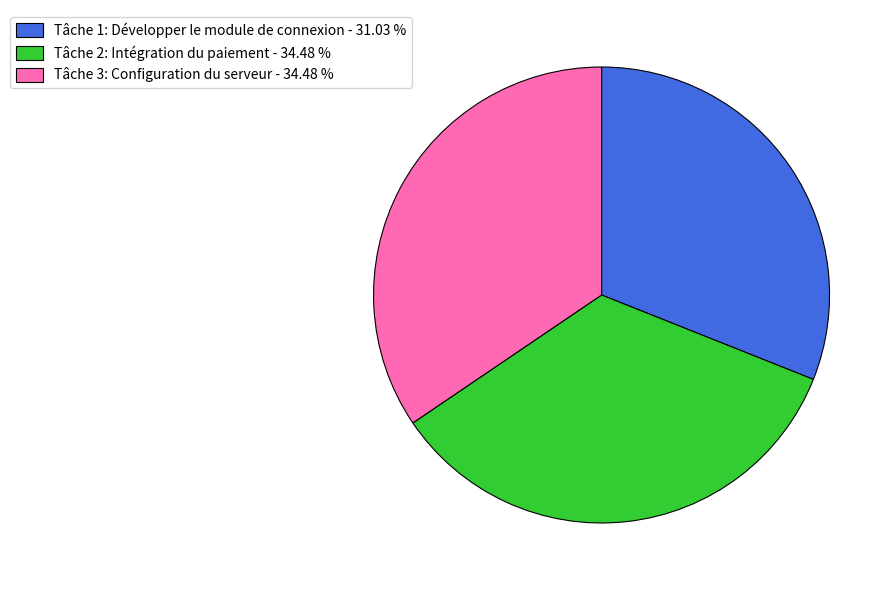

Combined, do Tâche 1: Développer le module de connexion and Tâche 2: Intégration du paiement account for over 50%?

Yes